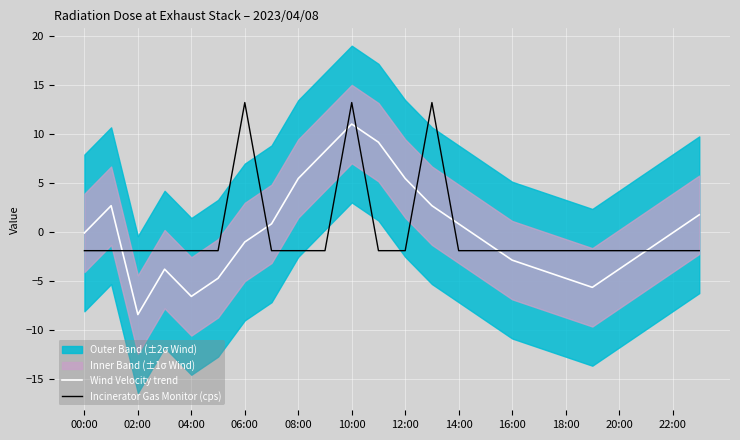

How many data points in Incinerator Gas Monitor (cps) are less than -1?

21